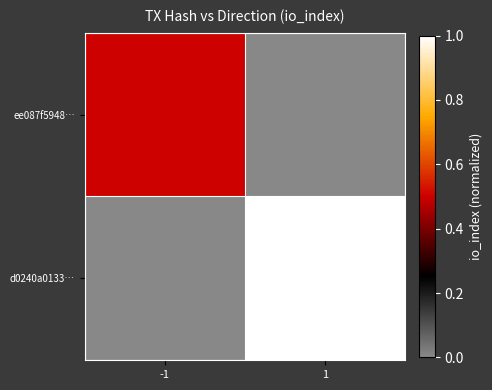

Reading left to right, transcribe all the data shown in this chart.

ee087f5948…: -1=0.5	1=0.0
d0240a0133…: -1=0.0	1=1.0